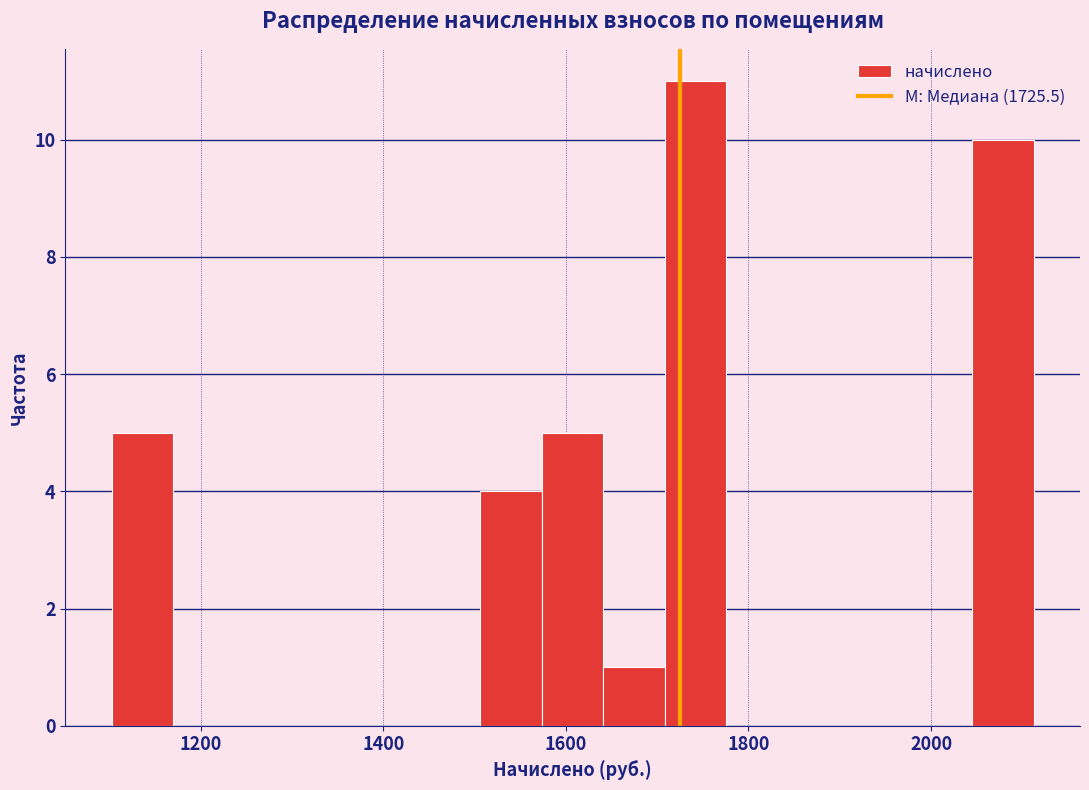

Read against the x-axis, roughly where is the centre of the tallest bar?

1740